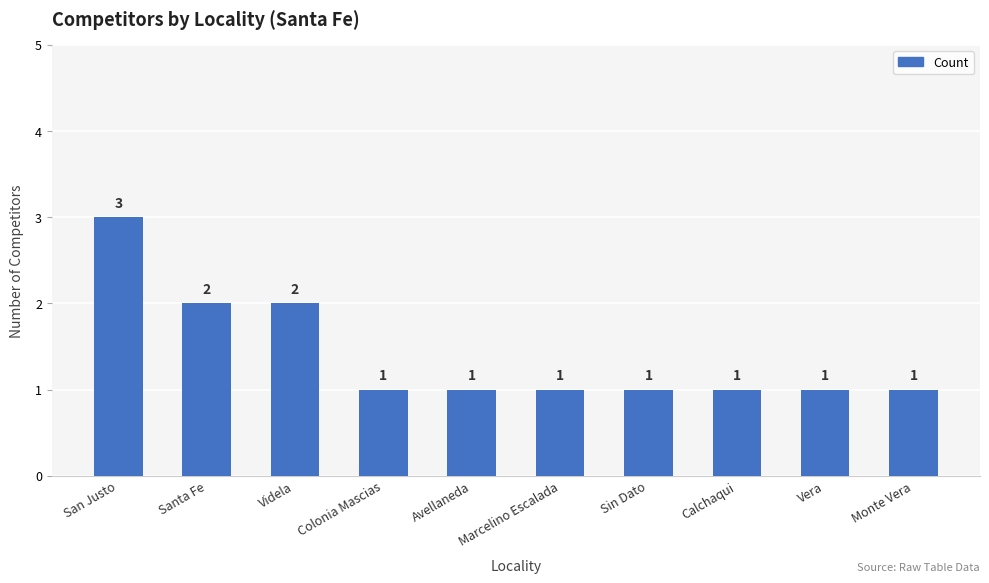

The chart shows a value of 4 at San Justo. True or false?

False